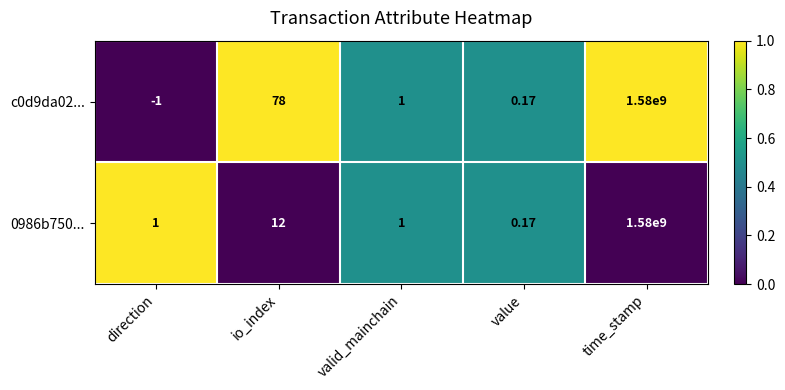

Is the value of 0986b750... at valid_mainchain greater than the value of c0d9da02... at time_stamp?

No